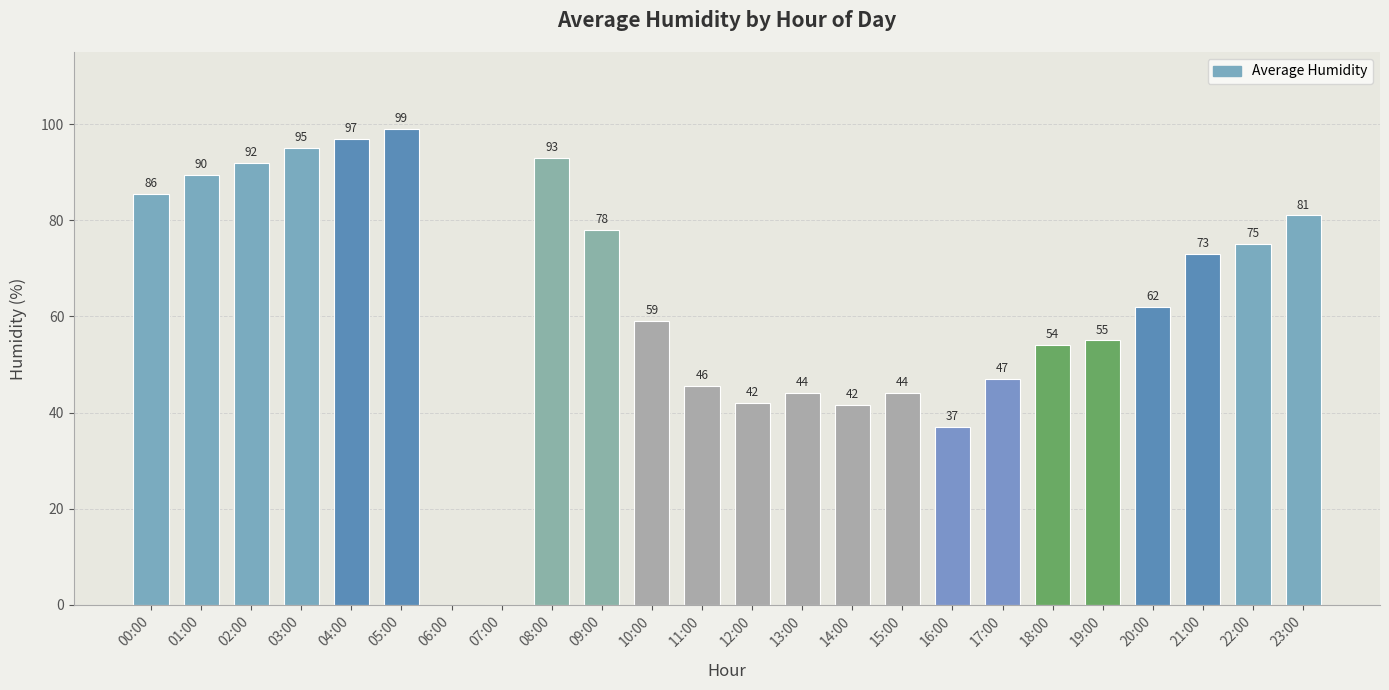

How many data points does each series have?

24